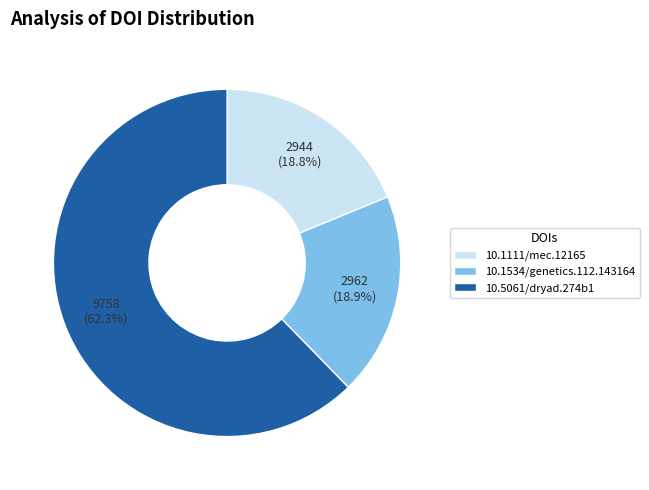

How many segments does this pie chart have?

3